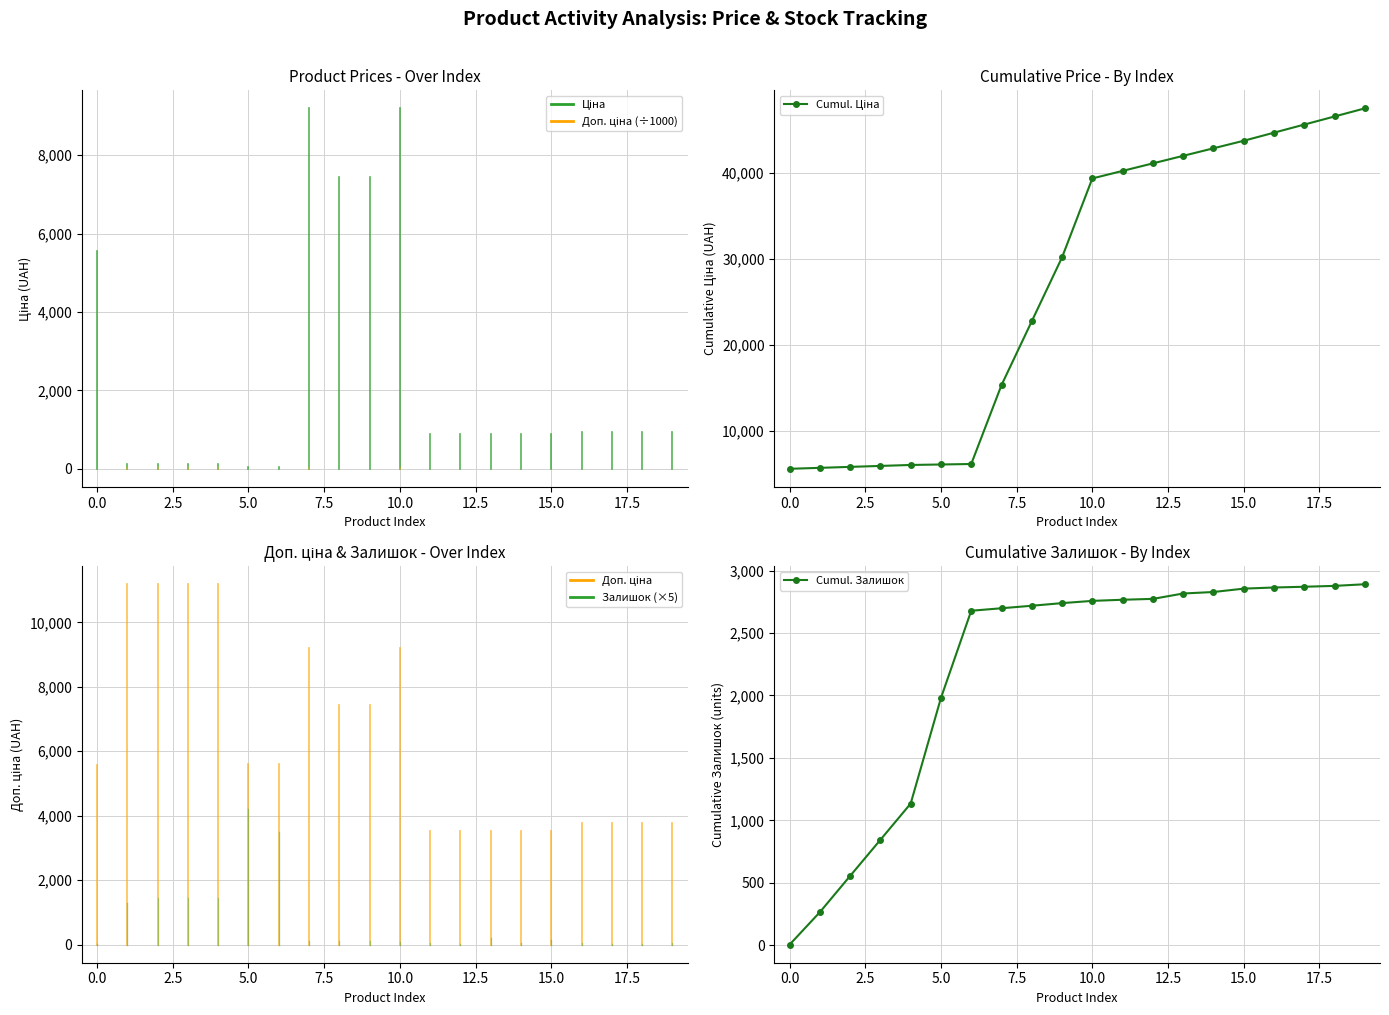

How many values in the Cumul. Залишок series are below 2757?

10